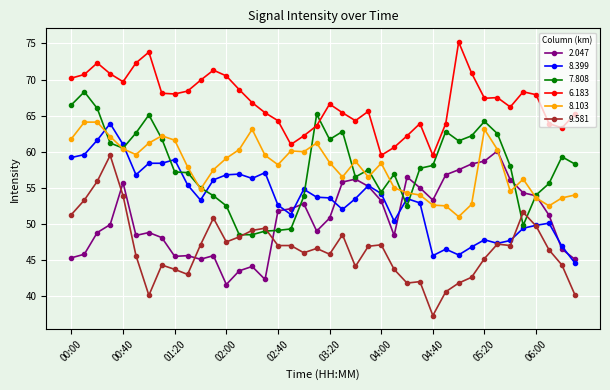

True or false: 9.581 and 8.103 intersect in this chart.

False